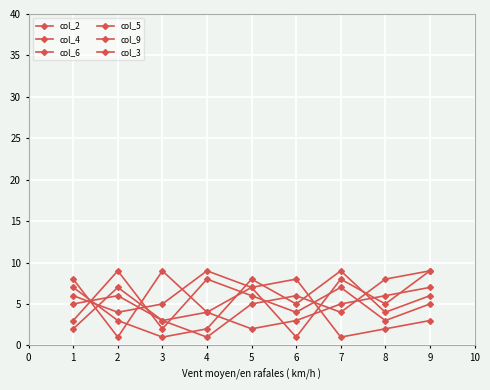

How many data points in col_6 are less than 5?

4